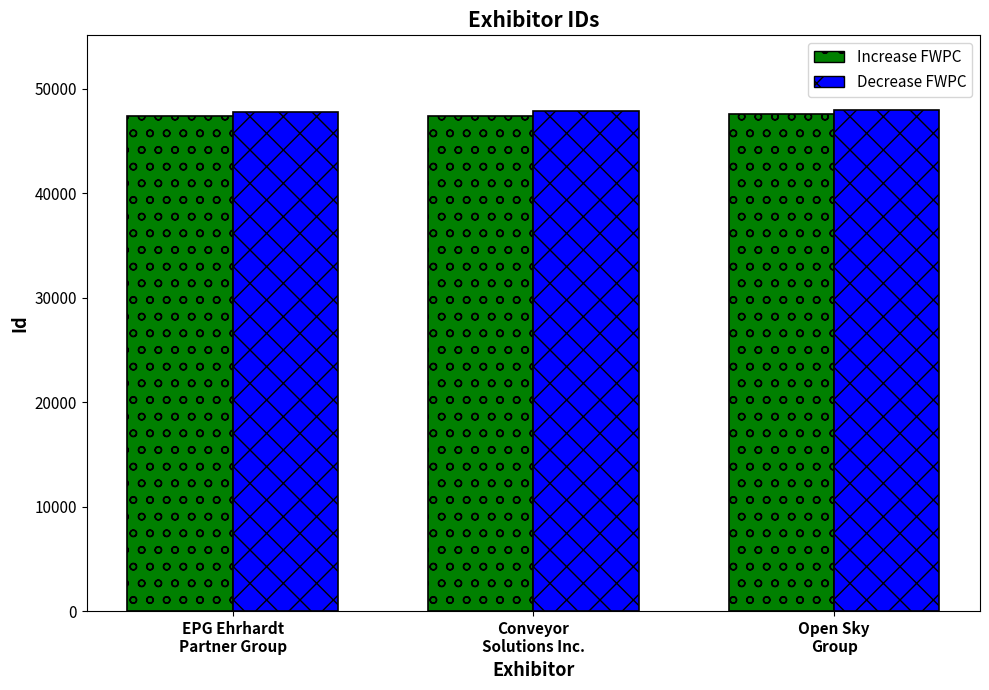

What is the average value of the Decrease FWPC series?

47892